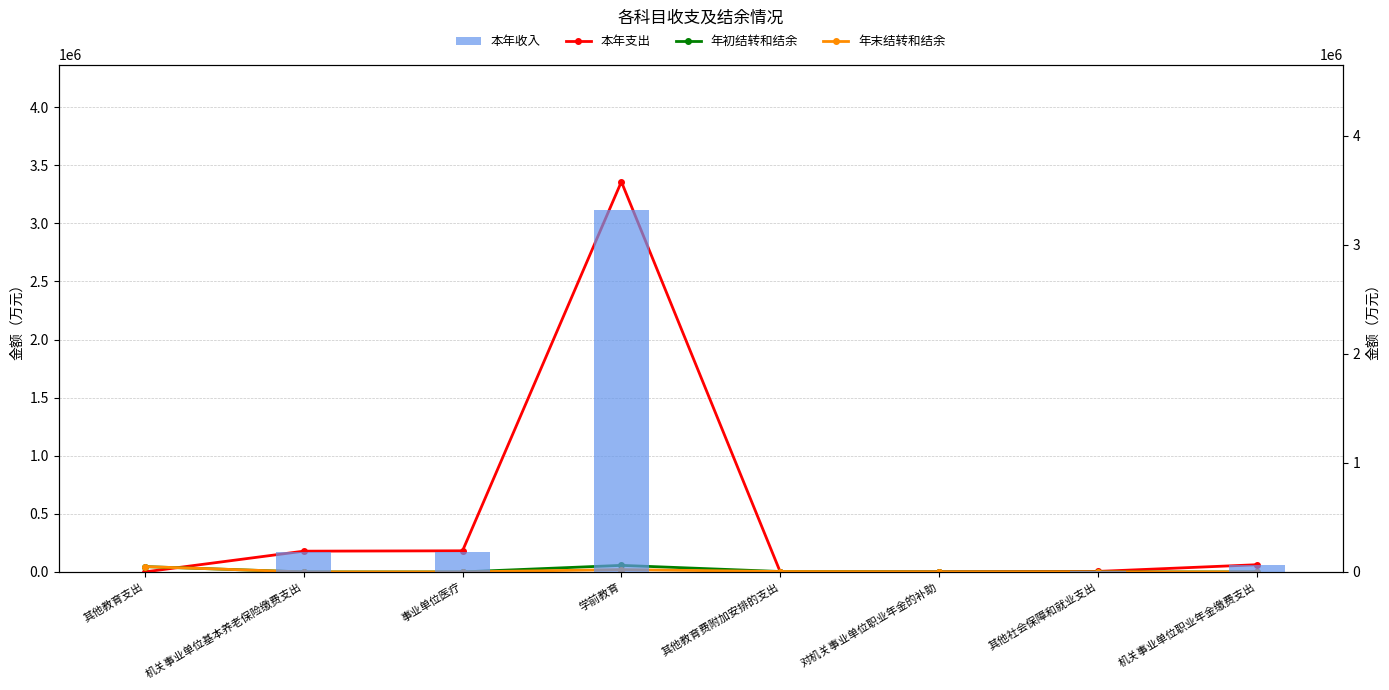

The value of 本年支出 at 机关事业单位基本养老保险缴费支出 is 178572.5. True or false?

True